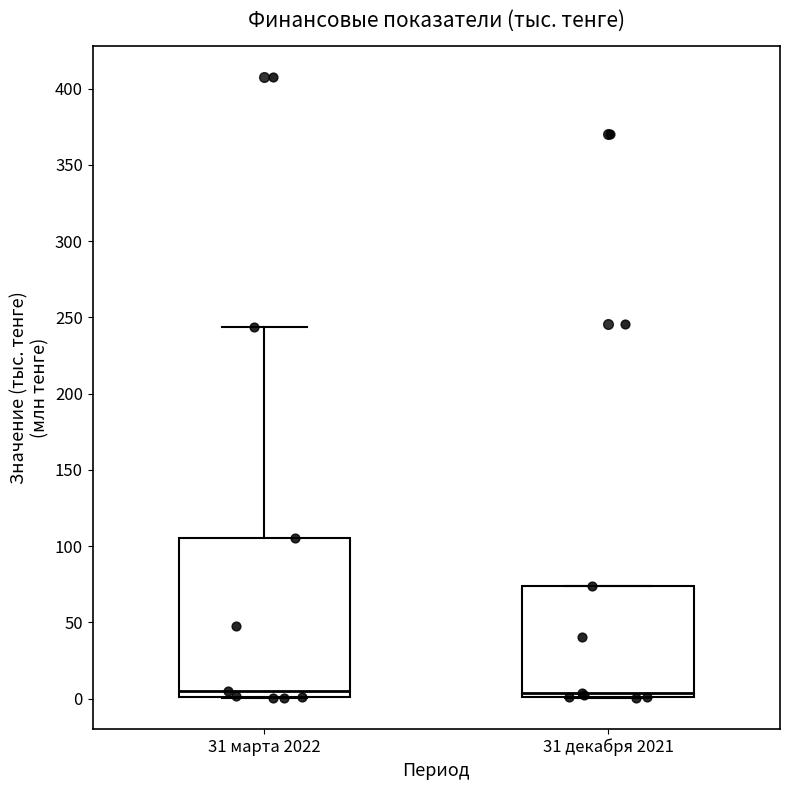

Where is the upper edge of the box for 31 декабря 2021 on the y-axis? The values are not printed on the chart, so give them approximately, as read against the axis.

75